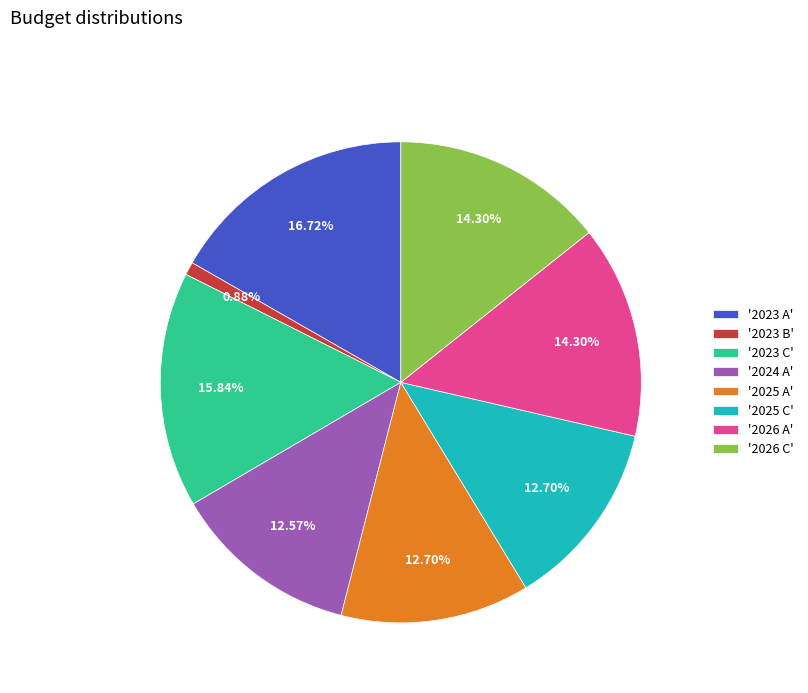

Is there a majority slice in this chart?

No